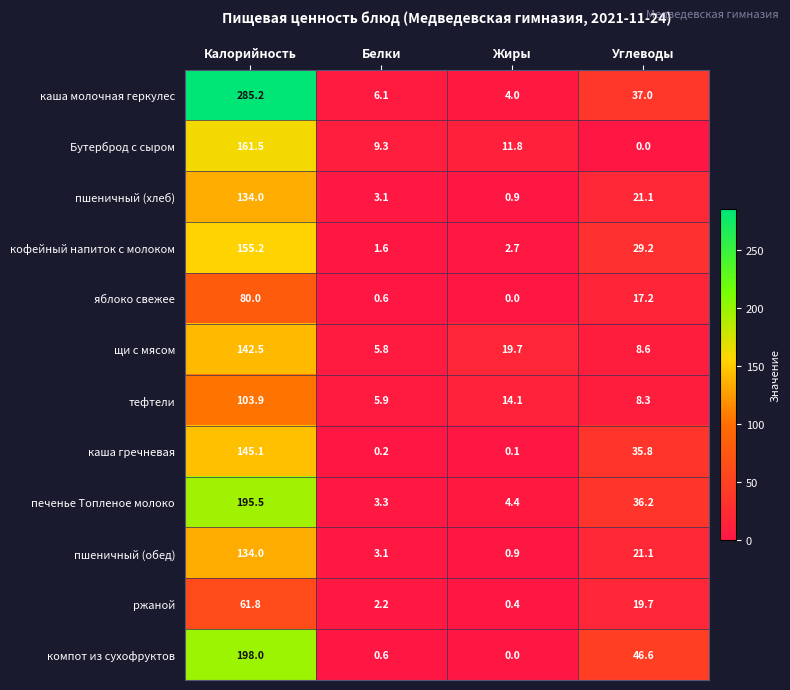

What is the difference between the maximum and minimum values in the кофейный напиток с молоком series?

153.6